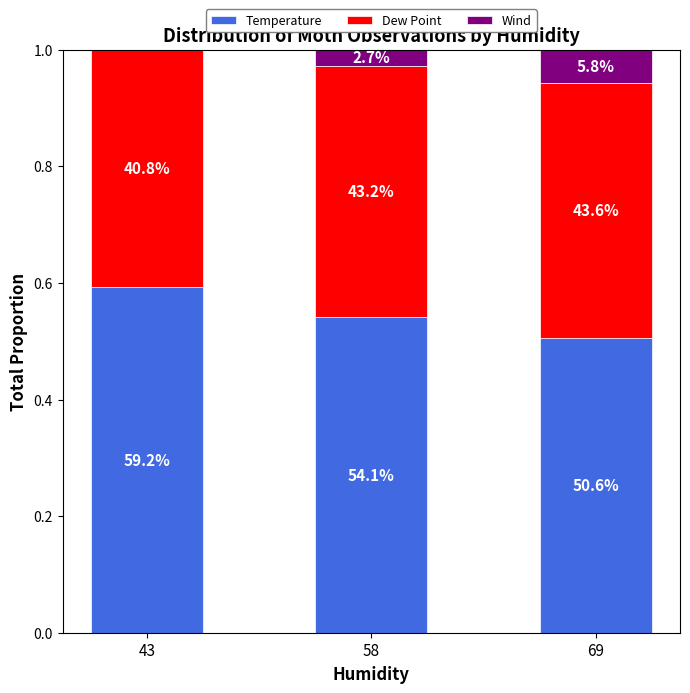

What is the sum of all Wind values?

0.1